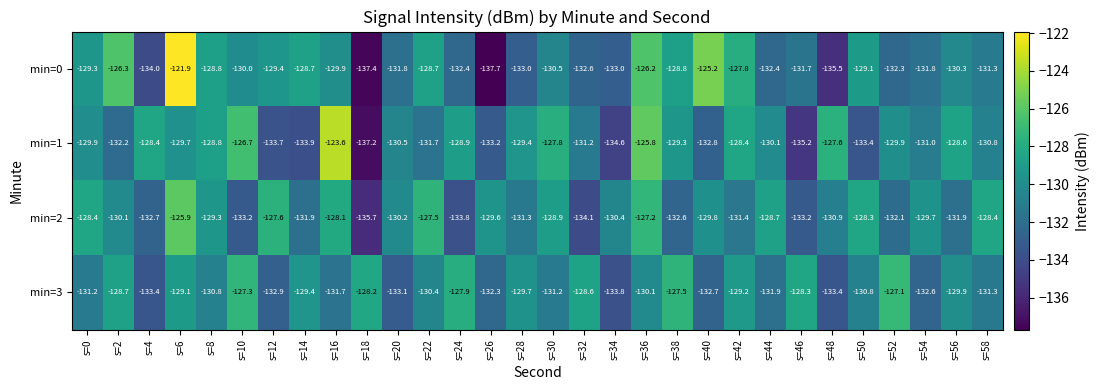

Is it true that min=1 equals -223.0 at s=30?

False